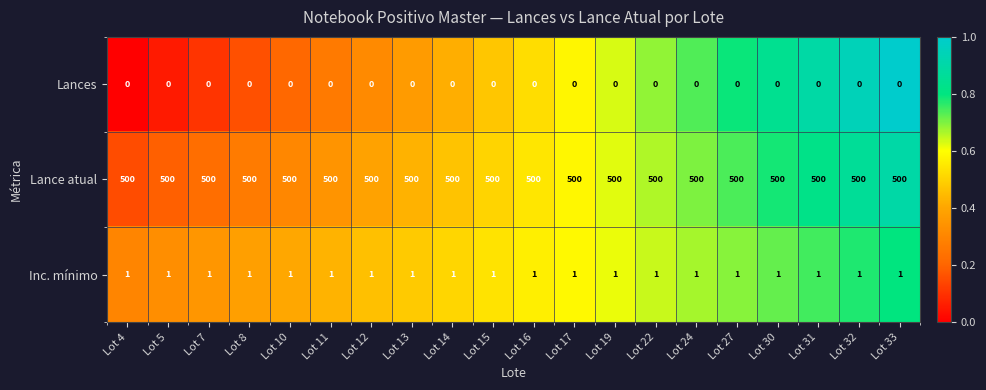

Rank the series by their maximum value, from highest to lowest.

Lance atual, Inc. mínimo, Lances